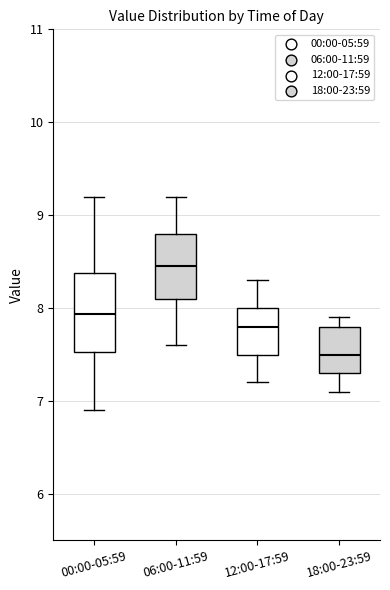

Reading left to right, read every box against the y-axis: the position of its median line, the range the box covers, and the ends of its whiskers. The values are not printed on the chart, so give them approximately, as read against the axis.

00:00-05:59: median 7.9, box 7.5 to 8.4, whiskers 6.9 to 9.2
06:00-11:59: median 8.5, box 8.1 to 8.8, whiskers 7.6 to 9.2
12:00-17:59: median 7.8, box 7.5 to 8.0, whiskers 7.2 to 8.3
18:00-23:59: median 7.5, box 7.3 to 7.8, whiskers 7.1 to 7.9